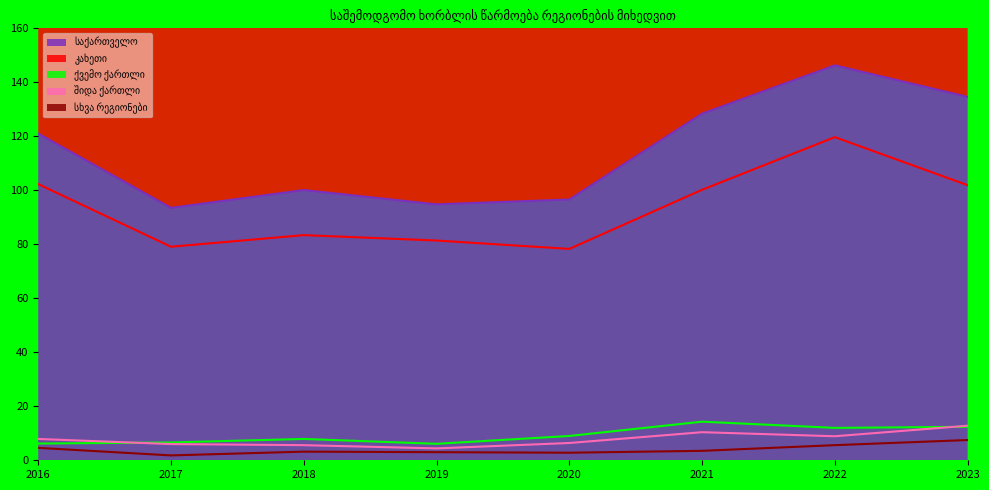

What is the value of the ქვემო ქართლი point at the 7th from the left?

12.0